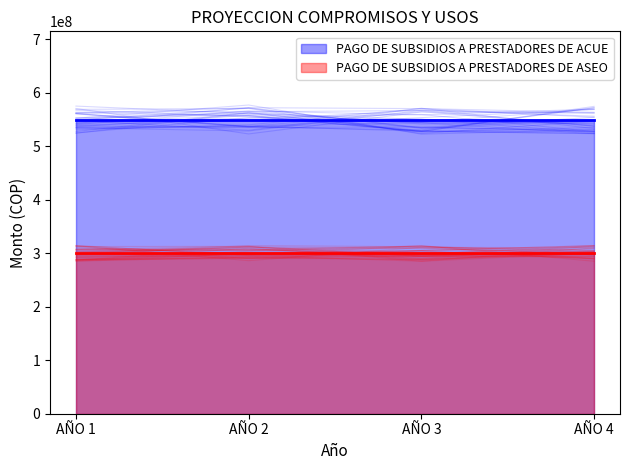

What is the value of the PAGO DE SUBSIDIOS A PRESTADORES DE ACUE point at the 3rd from the left?

550000000